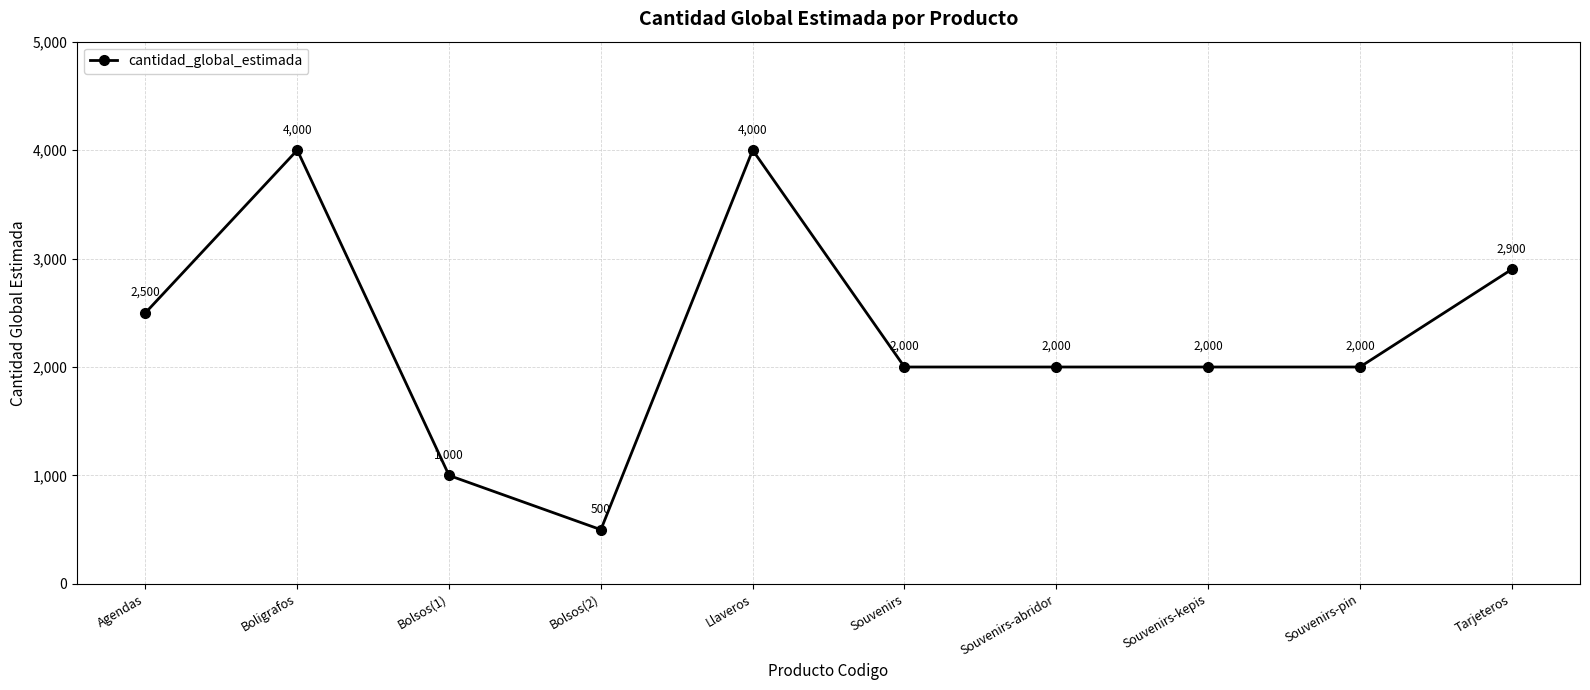

Reading right to left, transcribe all the data shown in this chart.

2900	2000	2000	2000	2000	4000	500	1000	4000	2500